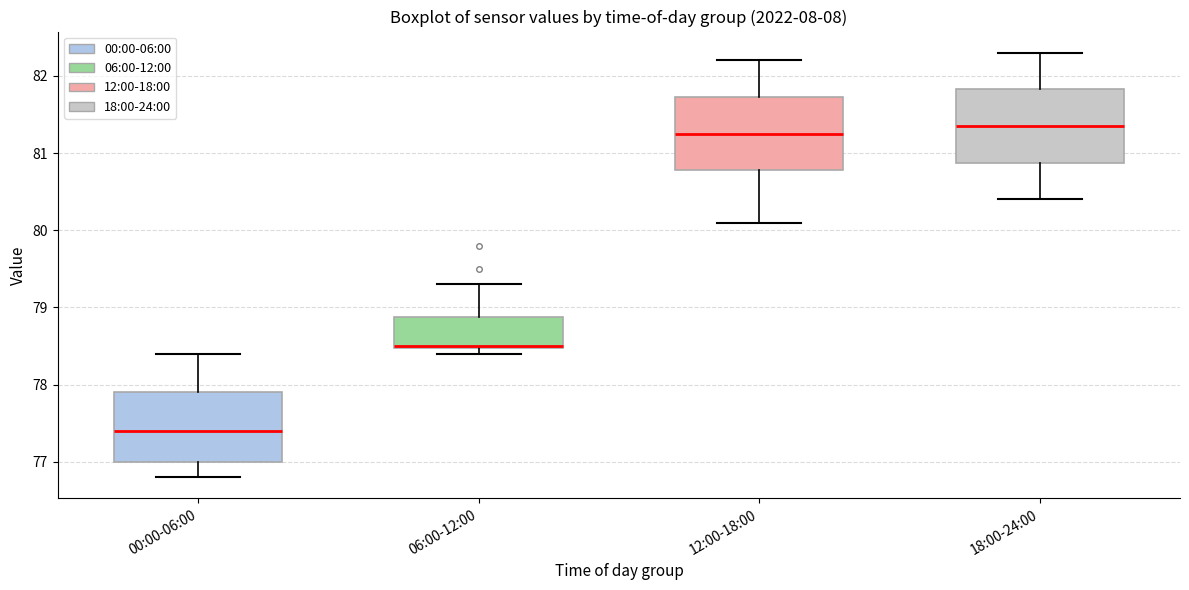

Where is the upper edge of the box for 06:00-12:00 on the y-axis? The values are not printed on the chart, so give them approximately, as read against the axis.

78.9